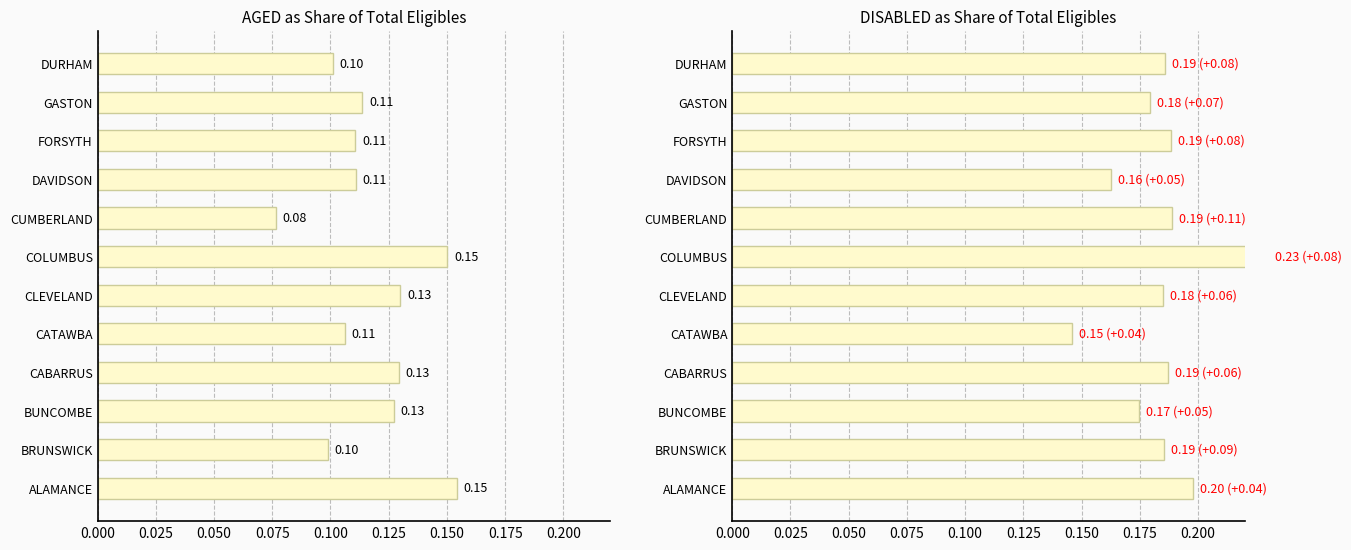

Is the value of DISABLED / TOTAL at COLUMBUS greater than the value of AGED / TOTAL at DAVIDSON?

Yes